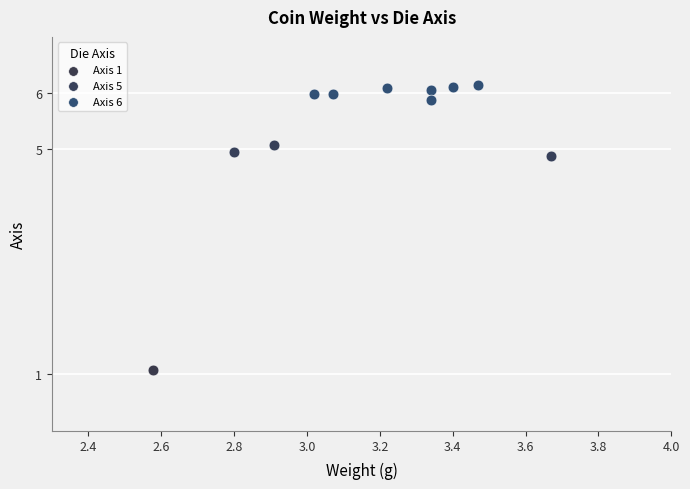

What are all the series names shown in the legend?

Axis 1, Axis 5, Axis 6